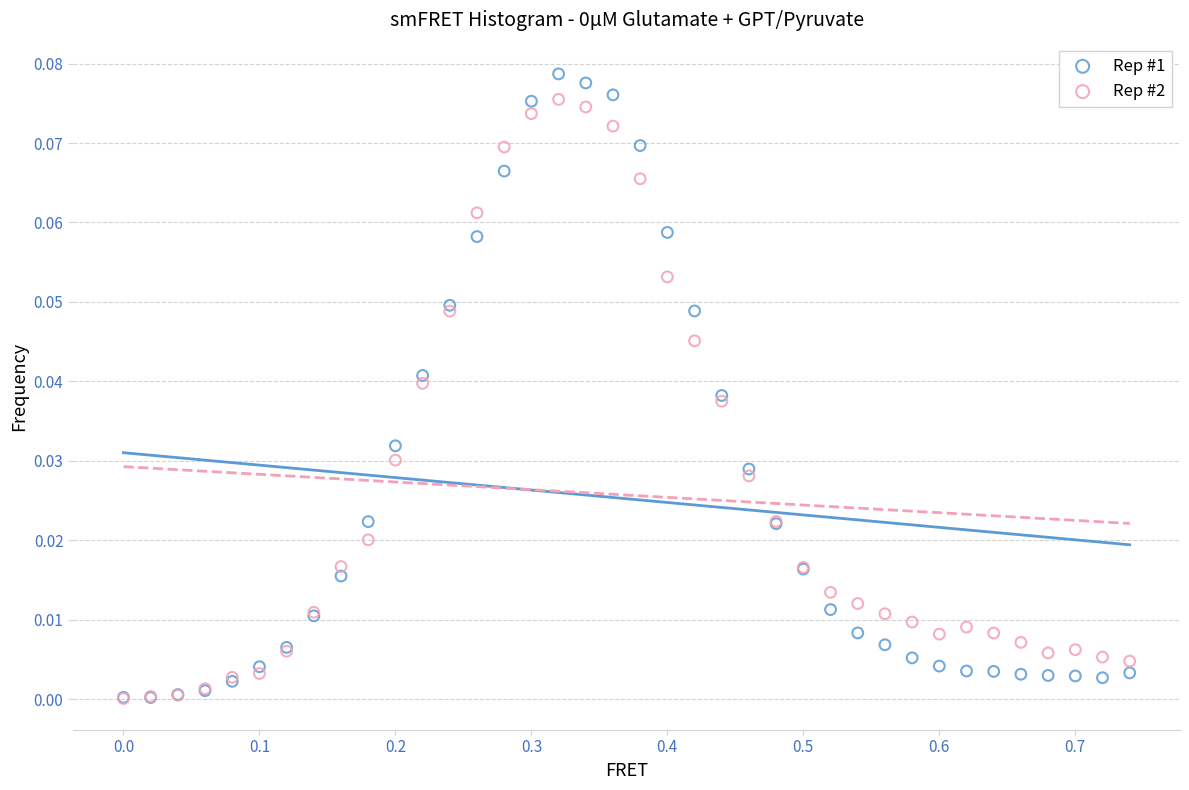

What are all the series names shown in the legend?

Rep #1, Rep #2